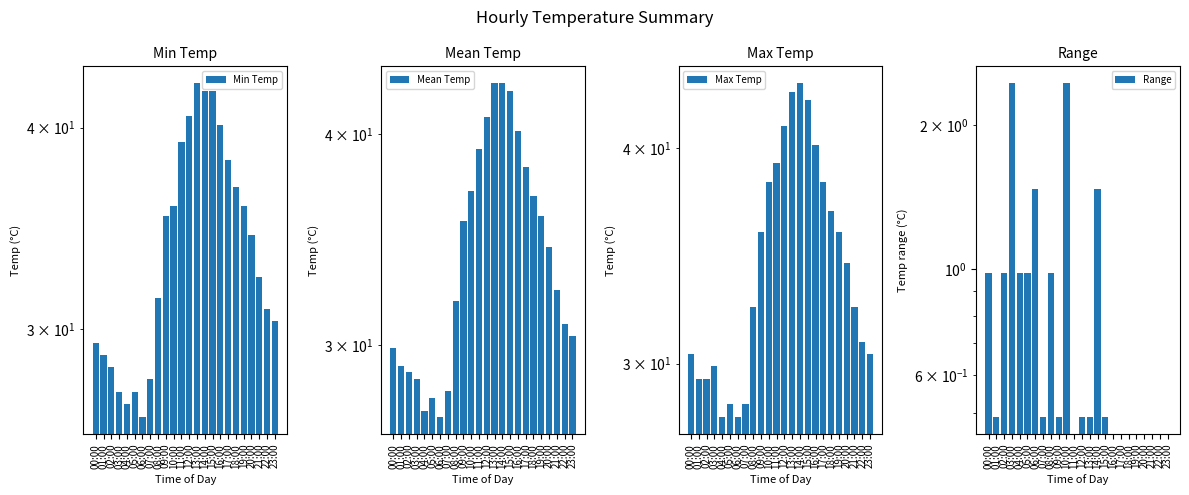

What is the difference between the Mean Temp values at 23:00 and 11:00?

8.8